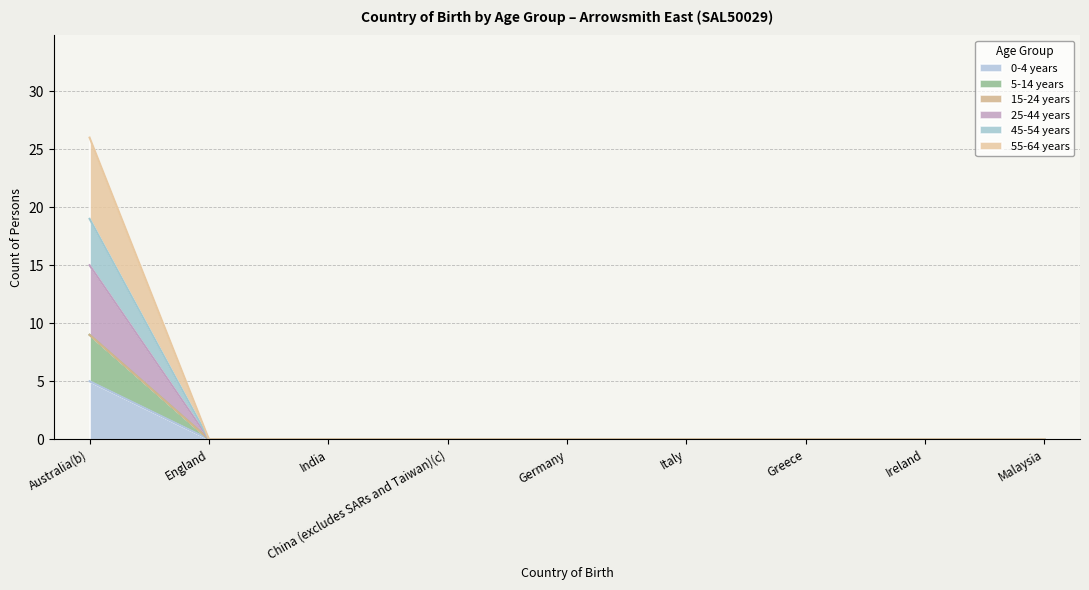

True or false: 55-64 years has a value of 0 at India.

True